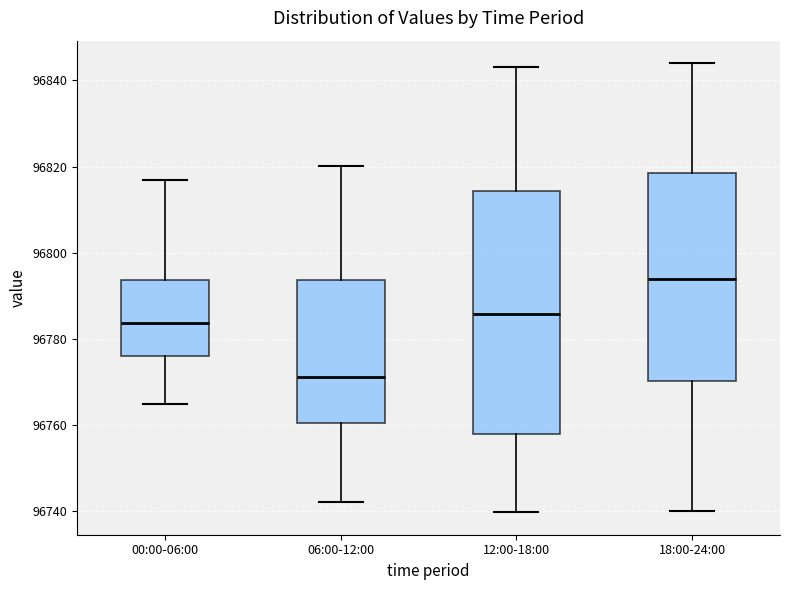

Reading left to right, transcribe this box plot: for each box, give where its median line is, the range the box spans, and where its two whiskers end, as read against the y-axis. The values are not printed on the chart, so give them approximately, as read against the axis.

00:00-06:00: median 96784, box 96776 to 96794, whiskers 96764 to 96816
06:00-12:00: median 96772, box 96760 to 96794, whiskers 96742 to 96820
12:00-18:00: median 96786, box 96758 to 96814, whiskers 96740 to 96844
18:00-24:00: median 96794, box 96770 to 96818, whiskers 96740 to 96844